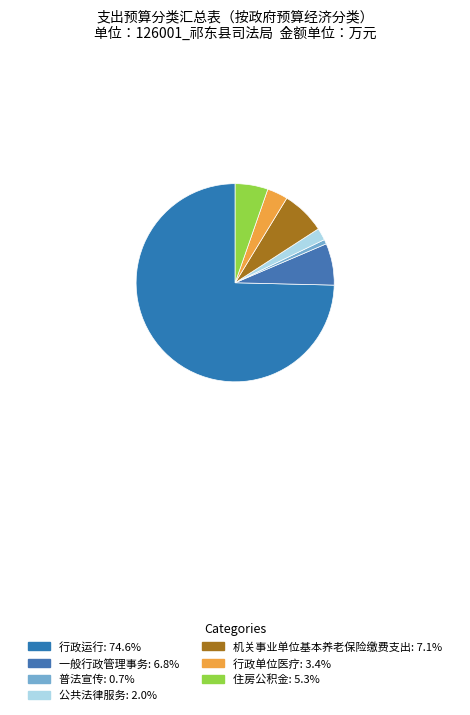

Count the number of slices in the pie.

7